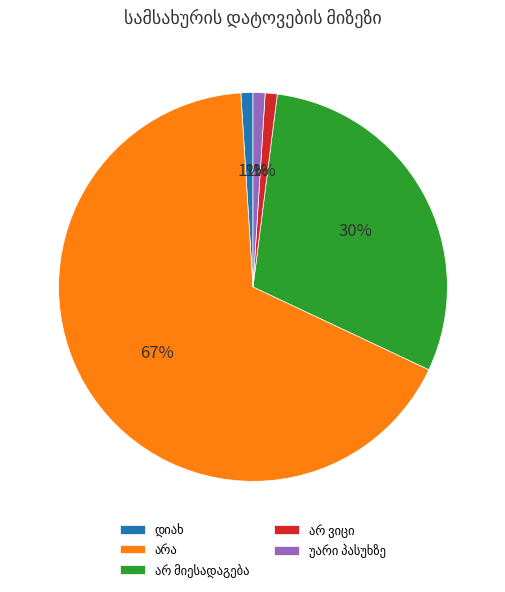

To the nearest percent, what is the average slice percentage?

20%